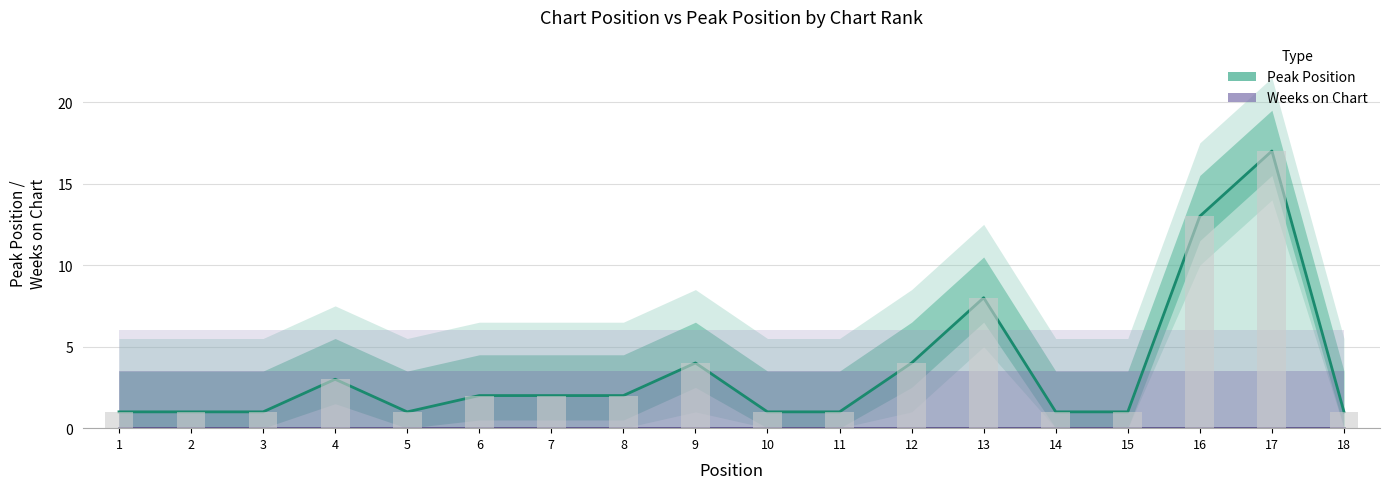

Reading right to left, transcribe all the data shown in this chart.

Peak Position: 18=1	17=17	16=13	15=1	14=1	13=8	12=4	11=1	10=1	9=4	8=2	7=2	6=2	5=1	4=3	3=1	2=1	1=1
Weeks on Chart: 18=0	17=0	16=0	15=0	14=0	13=0	12=0	11=0	10=0	9=0	8=0	7=0	6=0	5=0	4=0	3=0	2=0	1=0